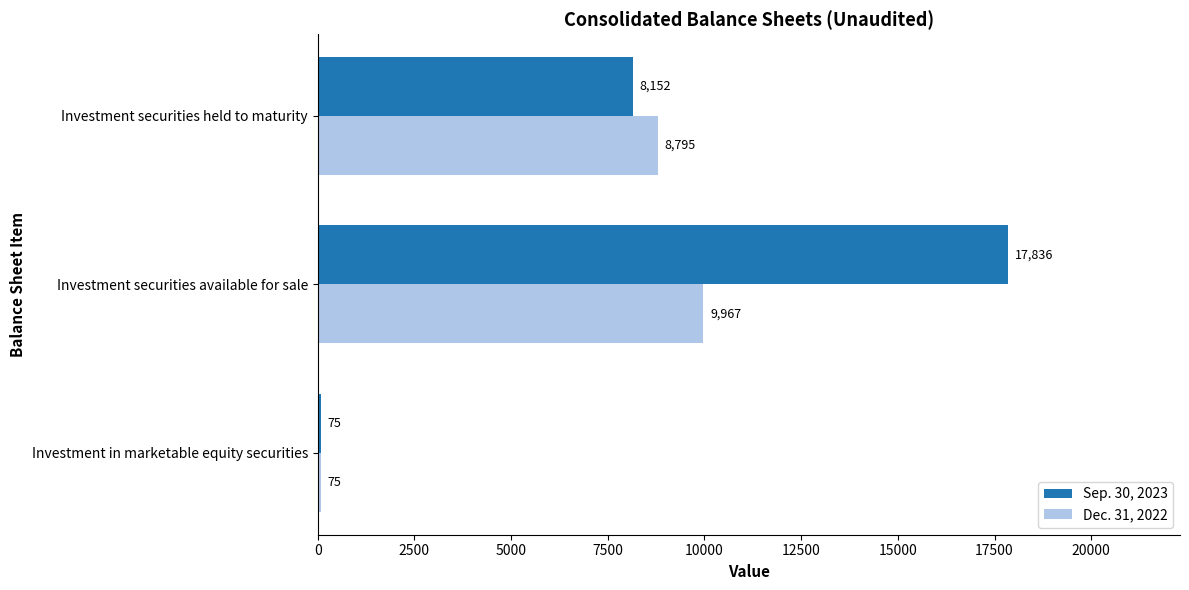

Is the value of Dec. 31, 2022 at Investment securities available for sale greater than the value of Sep. 30, 2023 at Investment securities available for sale?

No